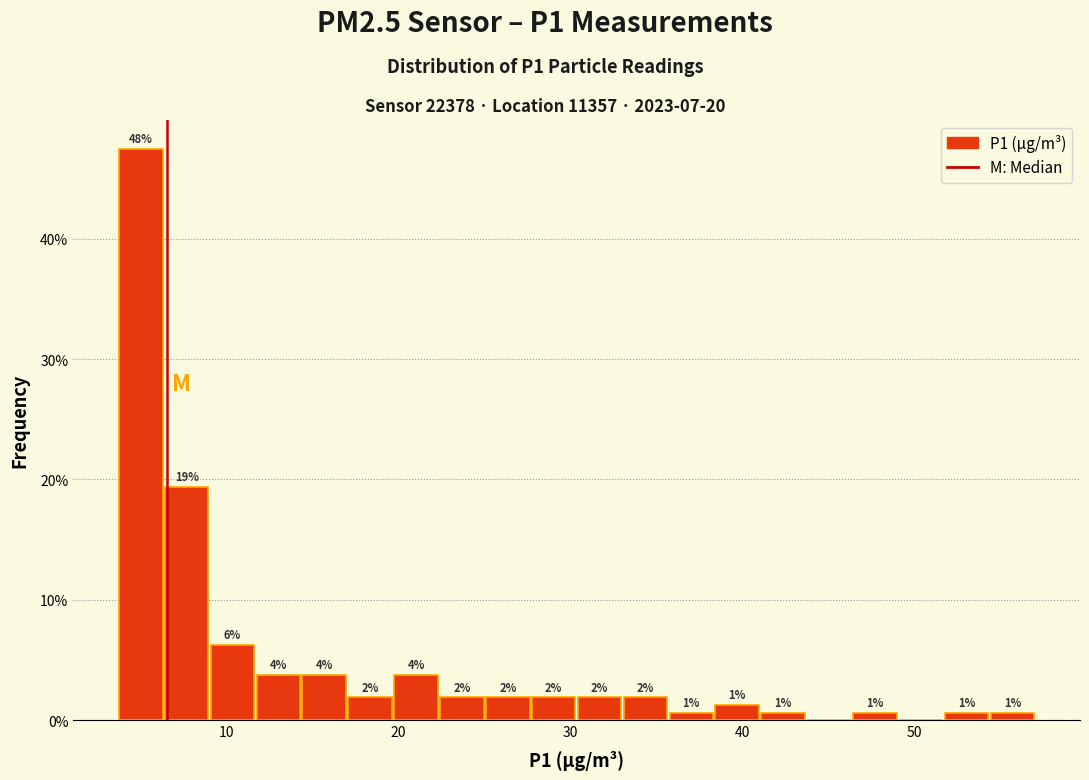

Around what value on the x-axis is the tallest bar? Give the approximate position of its centre, as read against the axis.

5